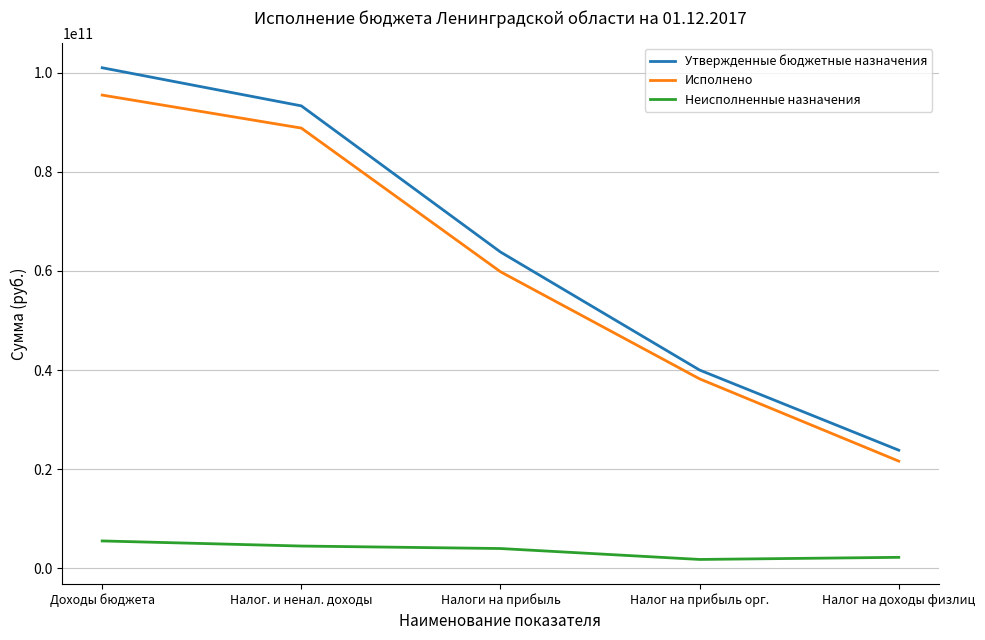

What is the average value of the Исполнено series?

60800713512.9